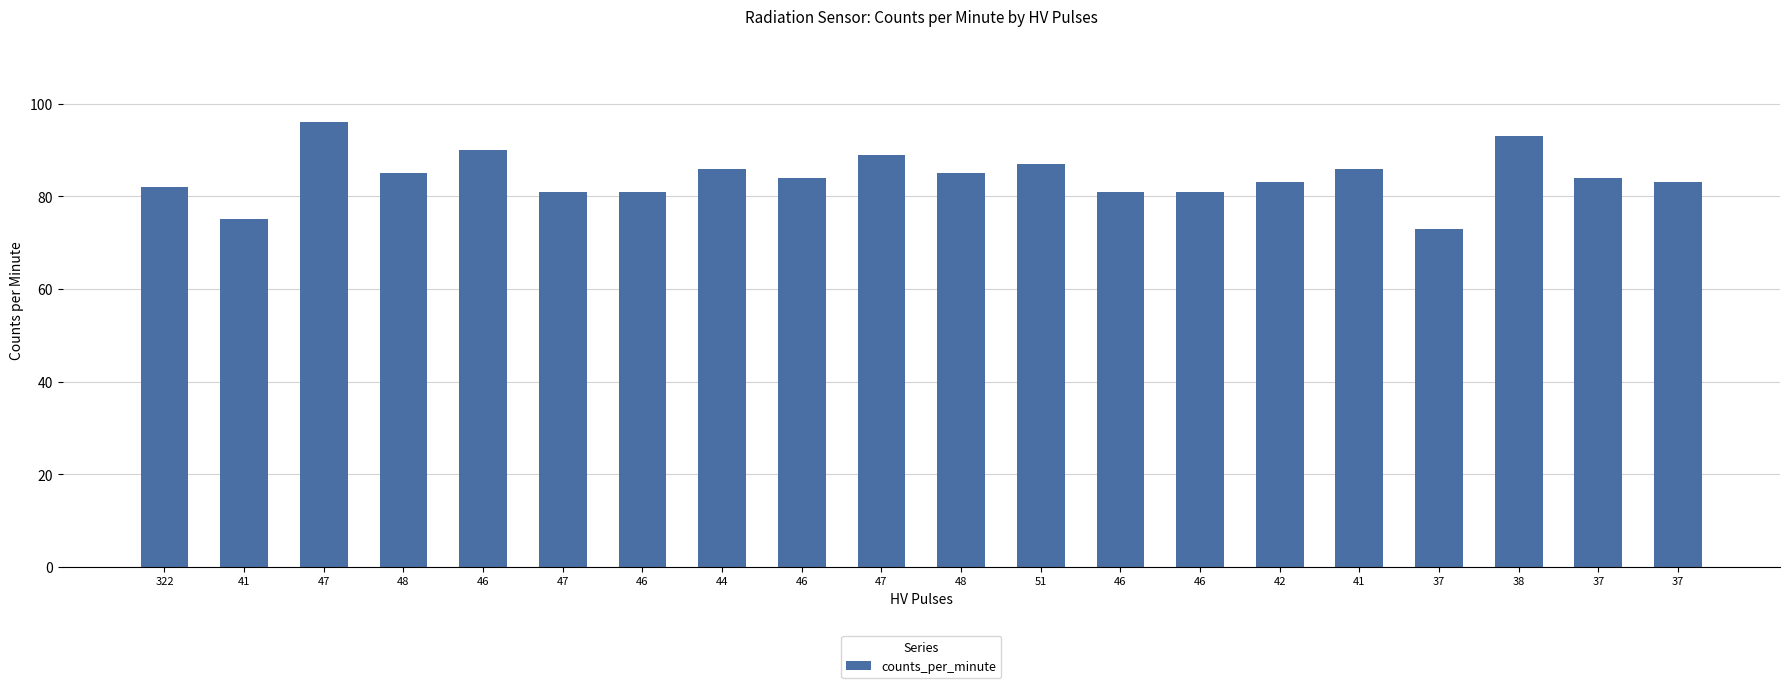

How many data points does each series have?

20